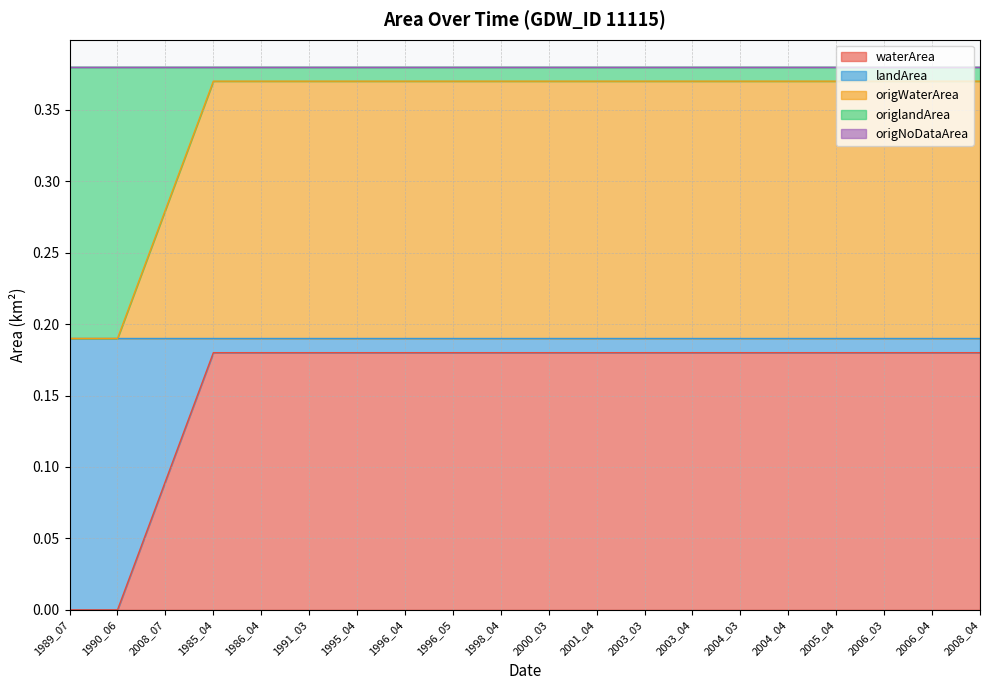

True or false: origlandArea has more than 1 interior local peaks.

False